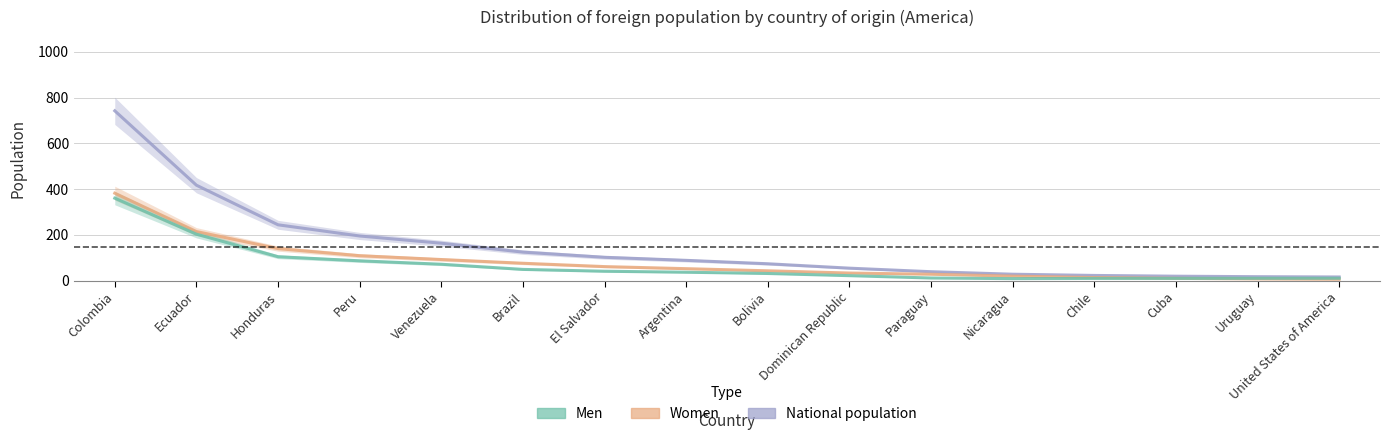

How many categories are shown in the chart?

16